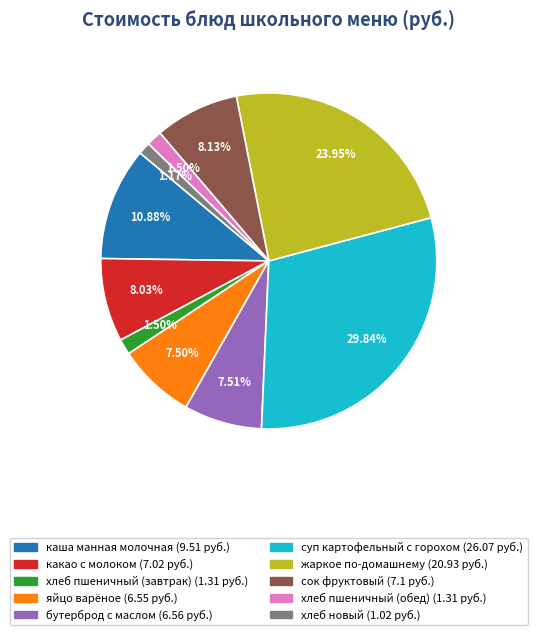

How many segments does this pie chart have?

10